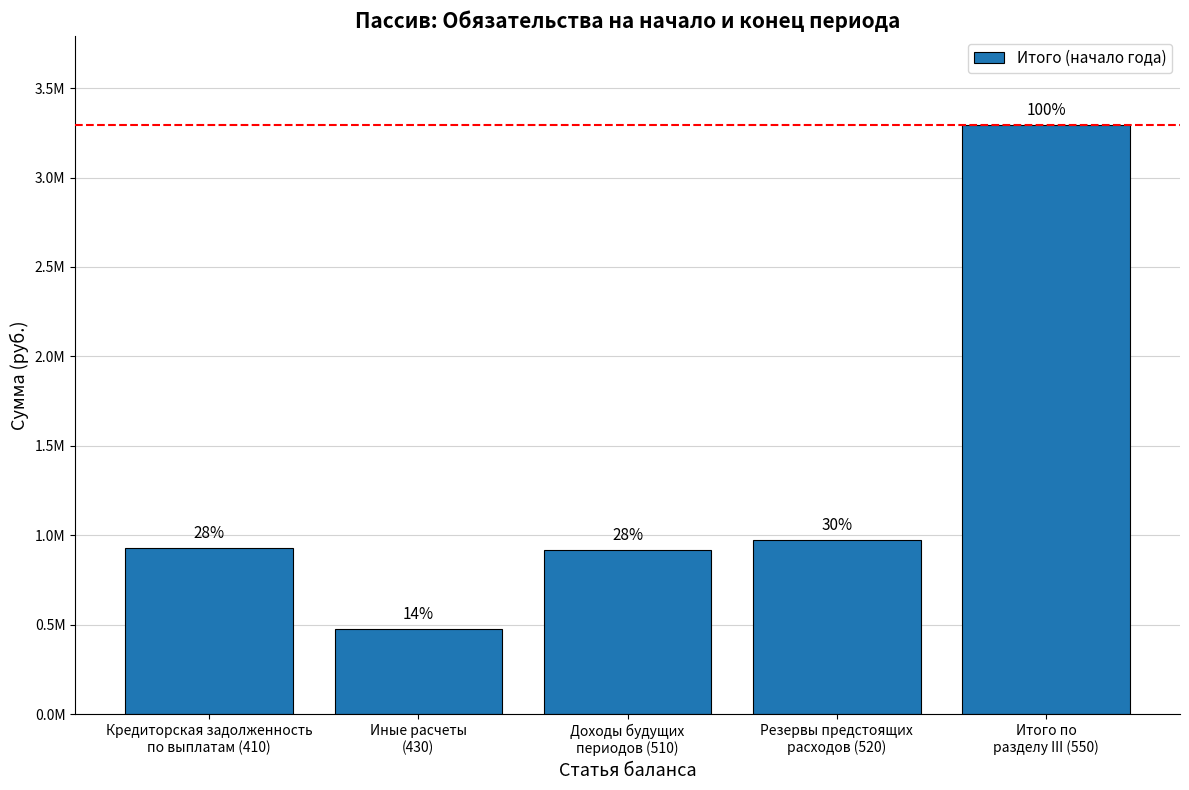

At which label is the value closest to 1886817?

Резервы предстоящих
расходов (520)